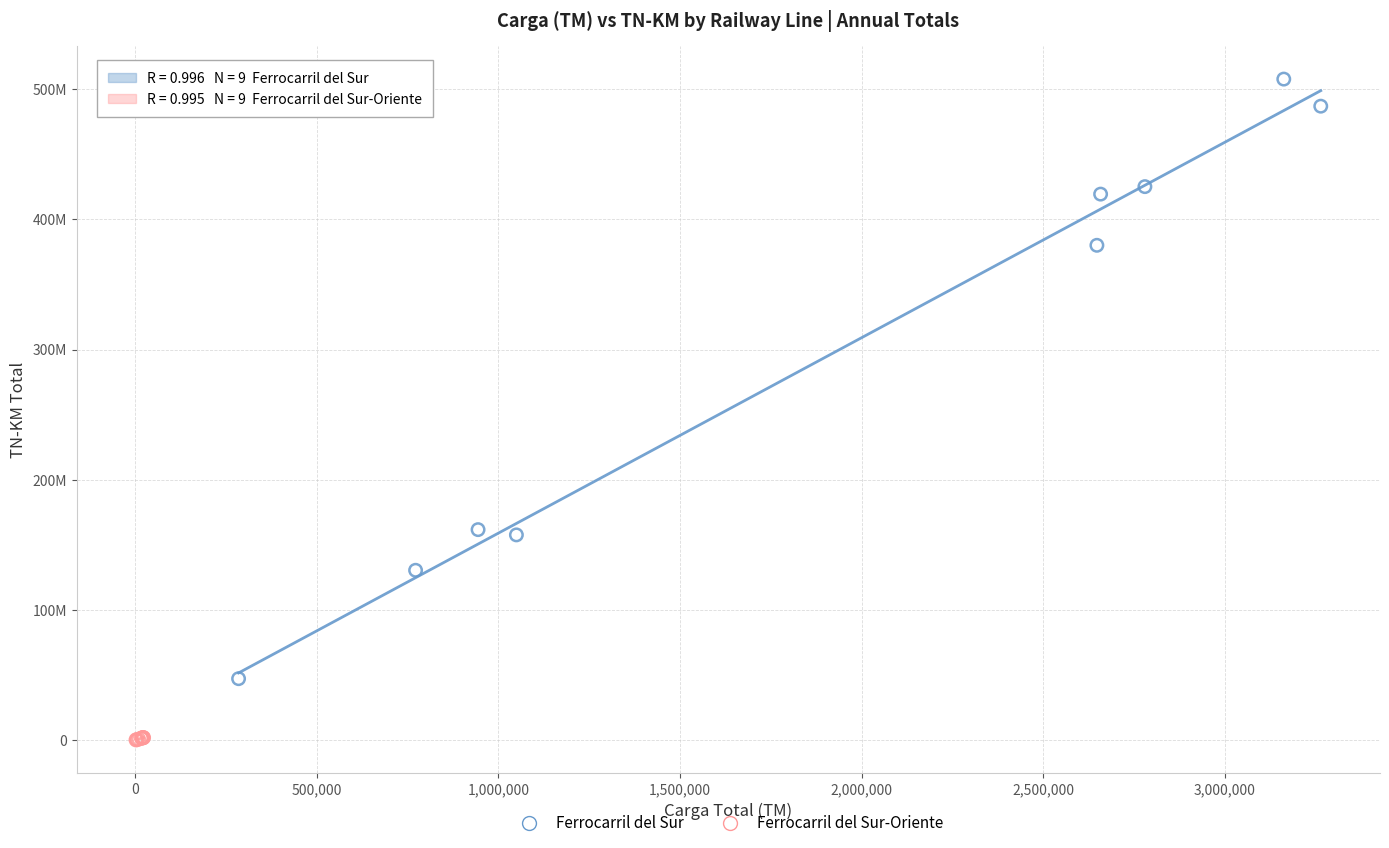

Which series has the widest spread of Y values?

Ferrocarril del Sur